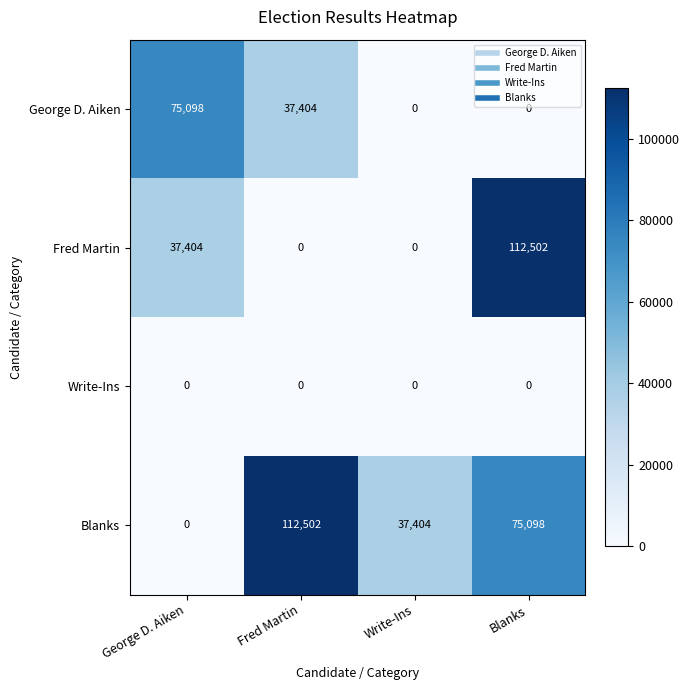

At which label does Blanks first exceed 75098?

Fred Martin